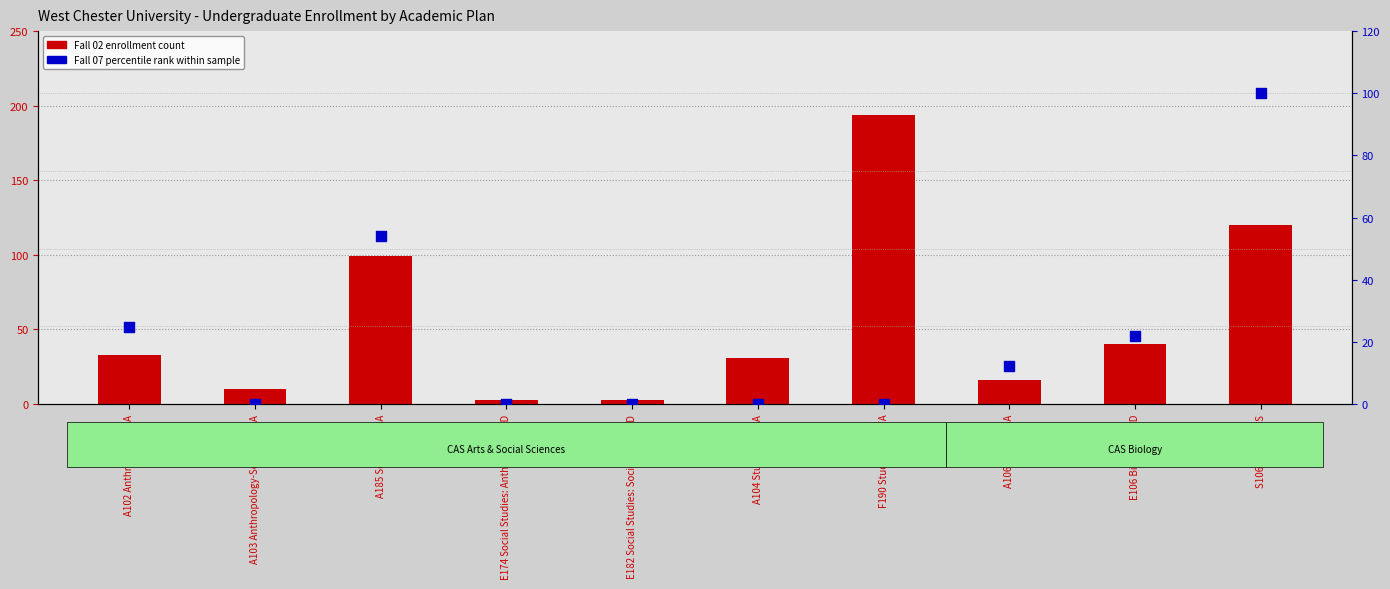

Is the value of Fall 02 enrollment count at E106 Biology BSED greater than the value of Fall 07 percentile rank within sample at F190 Studio Arts BFA?

Yes